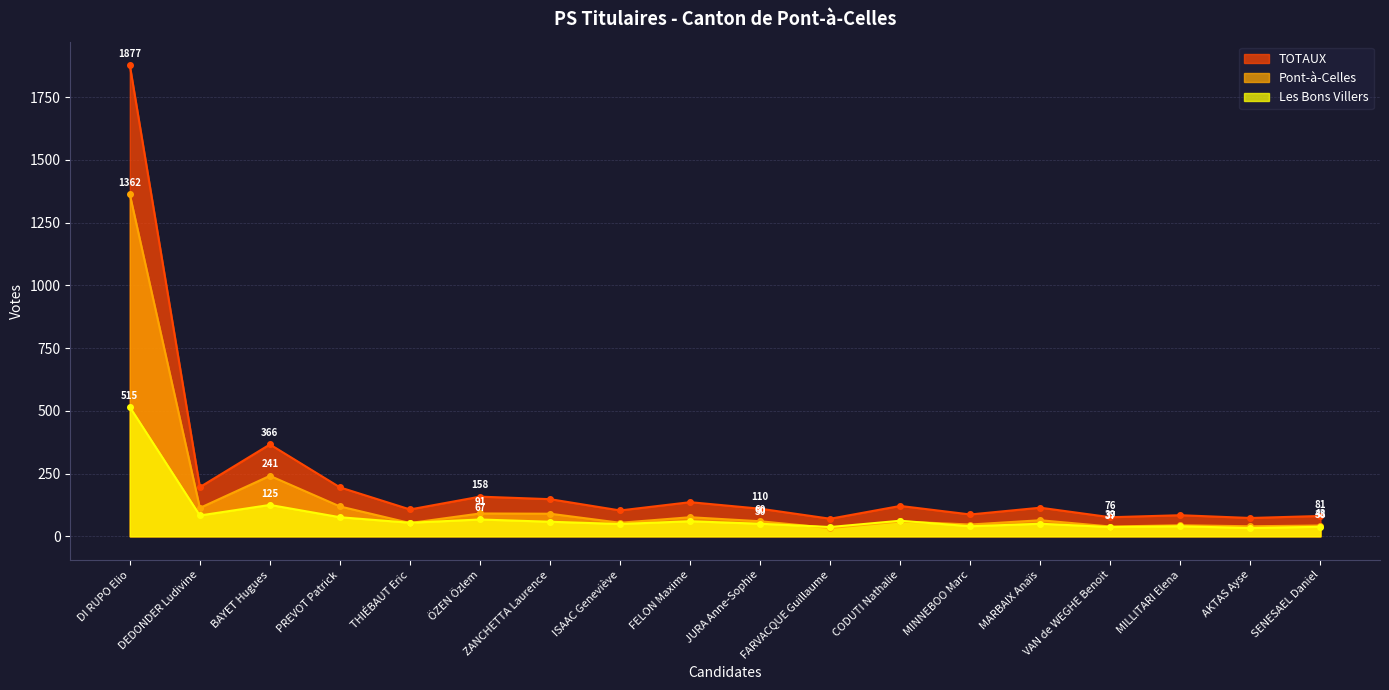

Which series ends up on top after the final intersection of Les Bons Villers and Pont-à-Celles?

Pont-à-Celles